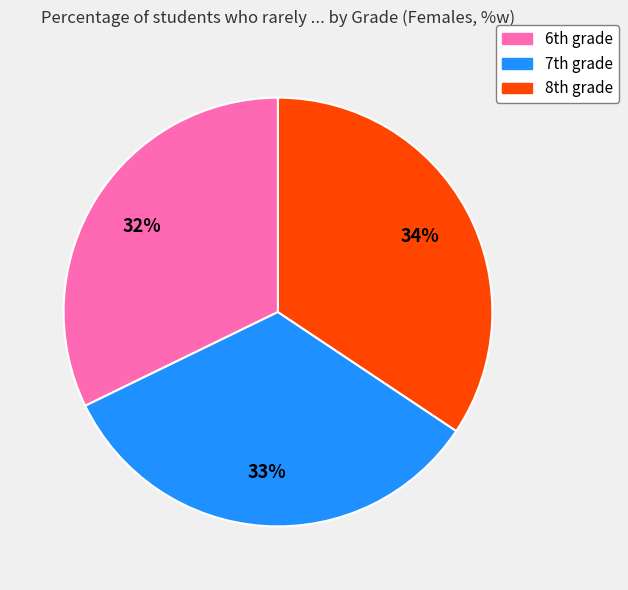

Is there a majority slice in this chart?

No